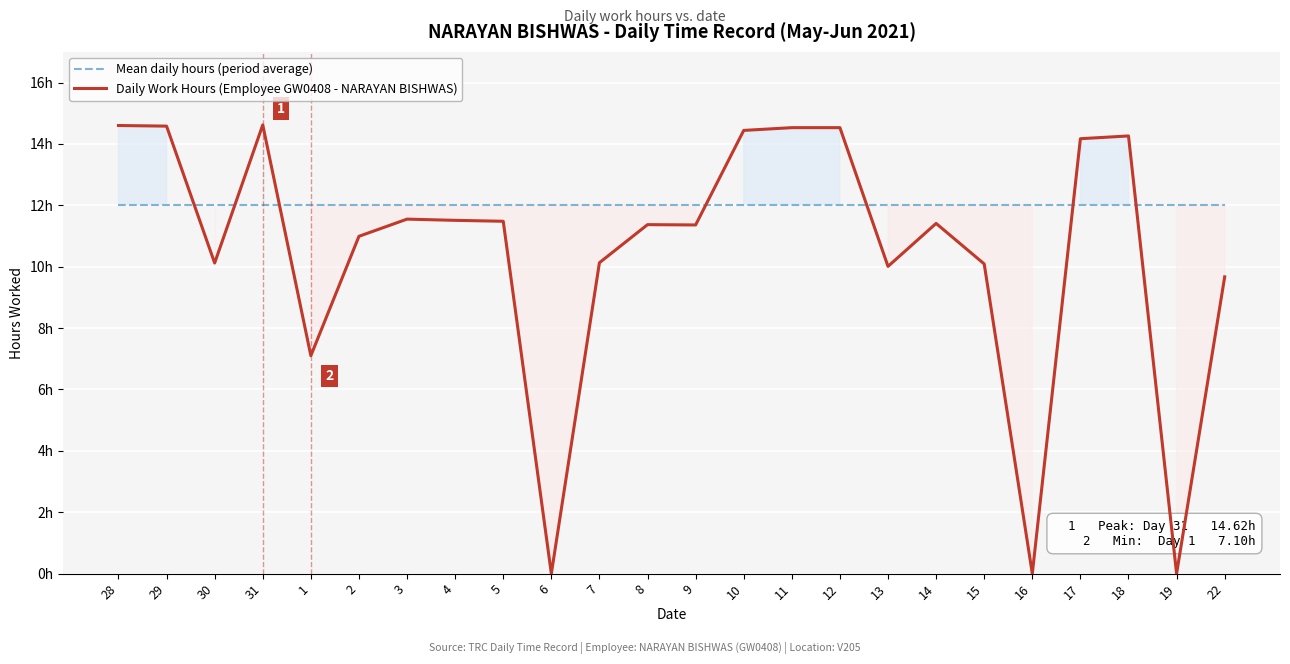

Is the value of Daily Work Hours (Employee GW0408 - NARAYAN BISHWAS) at 12 greater than the value of Mean daily hours (period average) at 19?

Yes